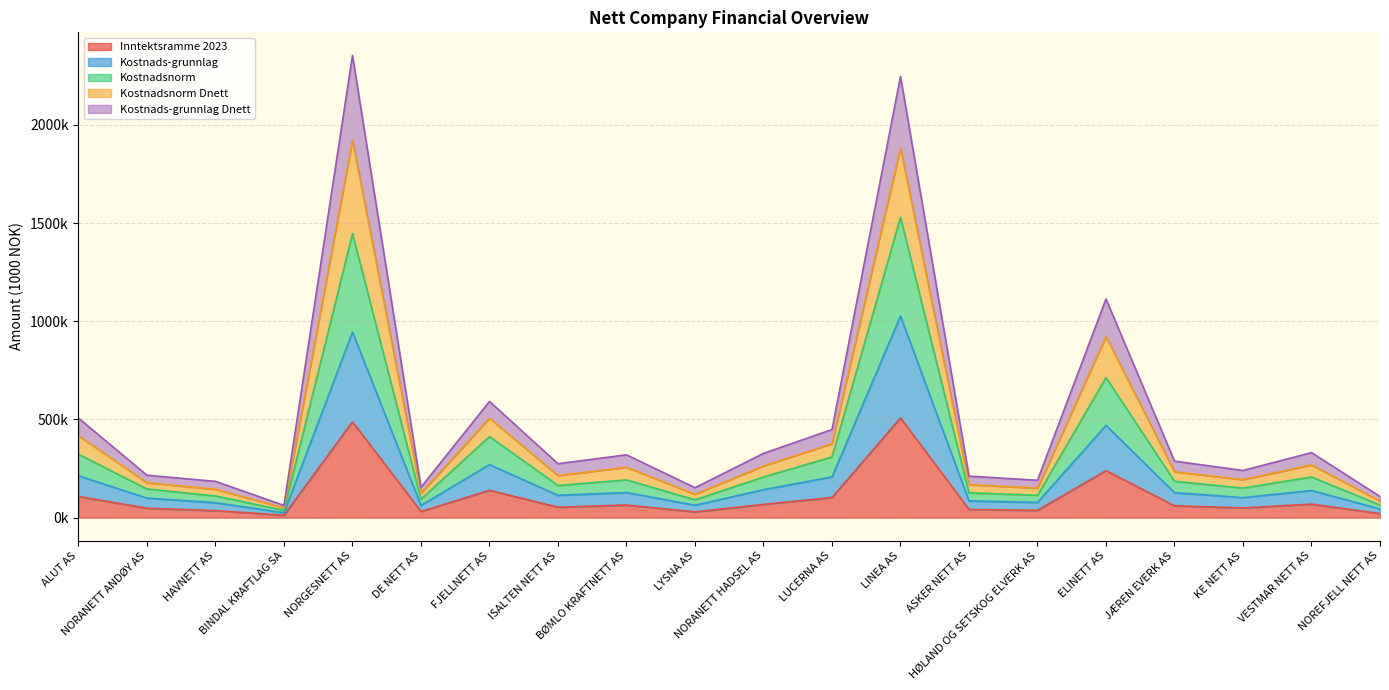

What is the greatest value displayed?

2353611.1